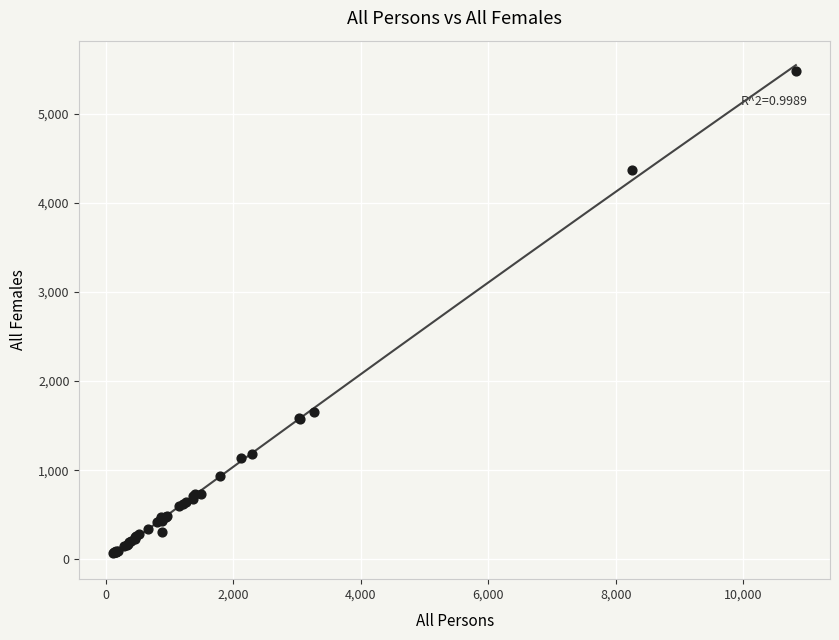

What Y value in the scatter plot is closest to 2773?

1653